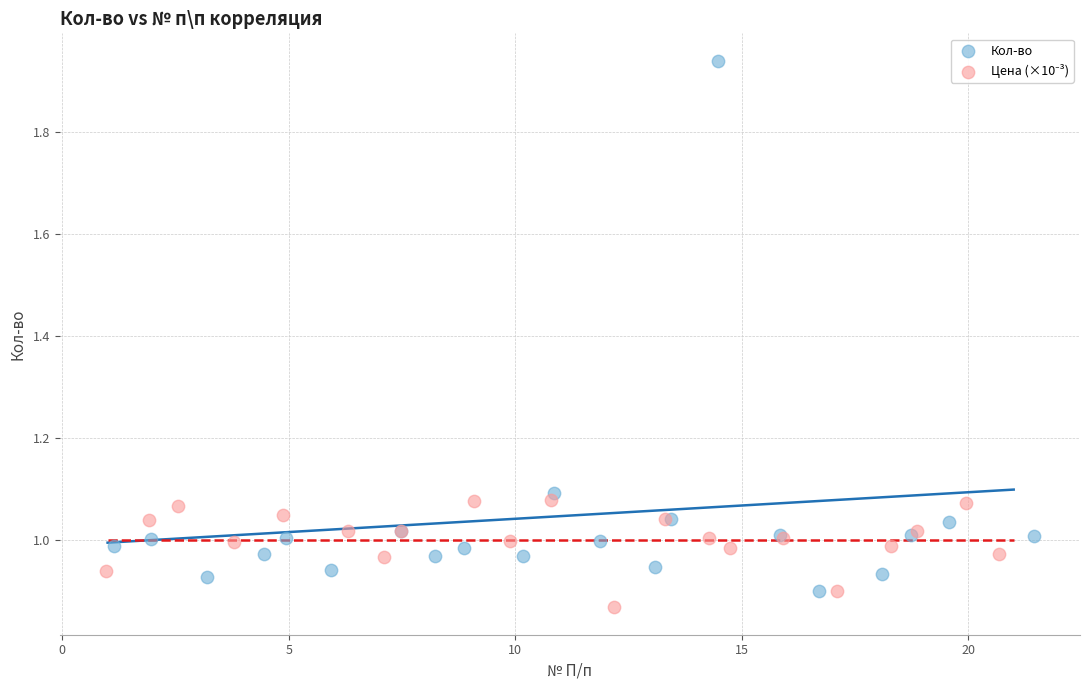

Which series reaches the maximum Y coordinate?

Кол-во